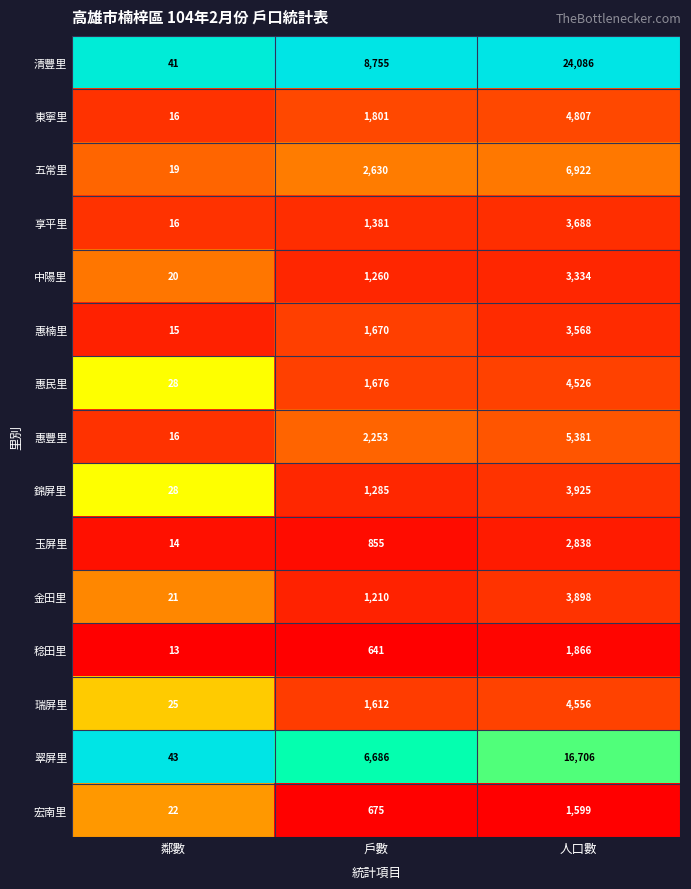

Where is 玉屏里 nearest to the value 1426?

戶數